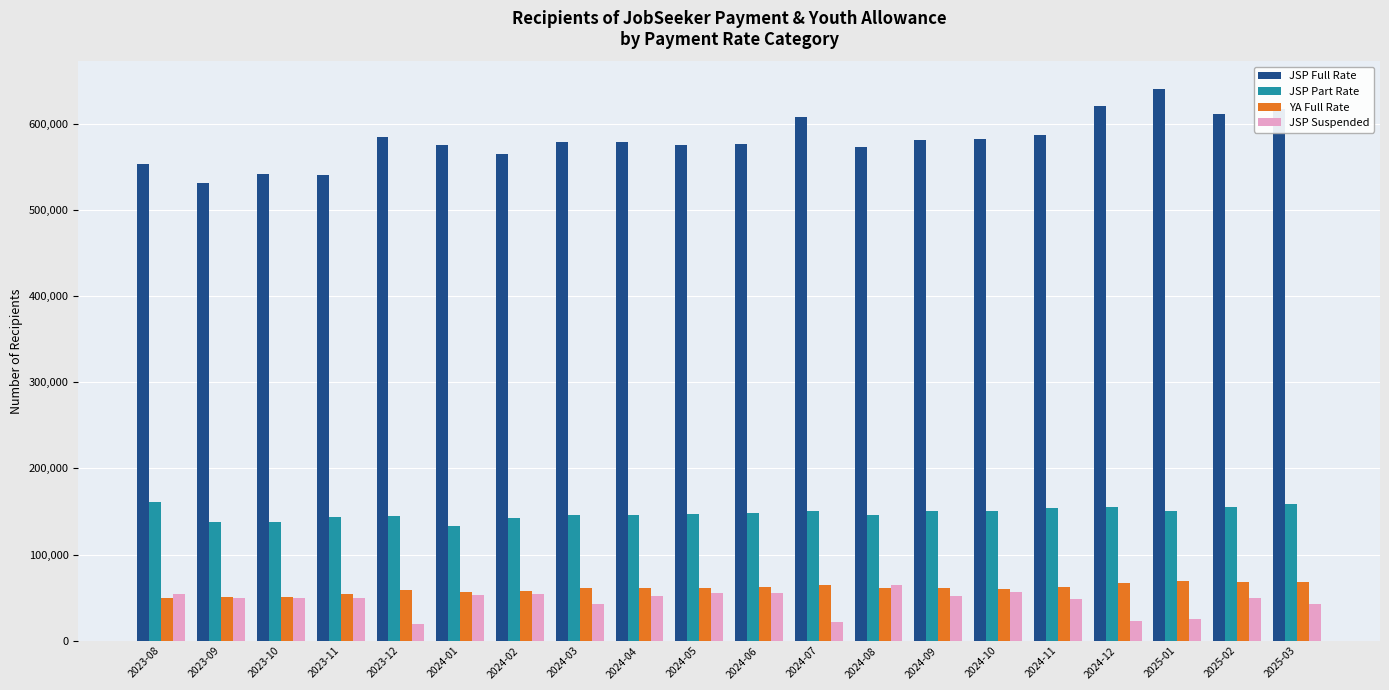

Is it true that JSP Part Rate equals 53390 at 2023-12?

False